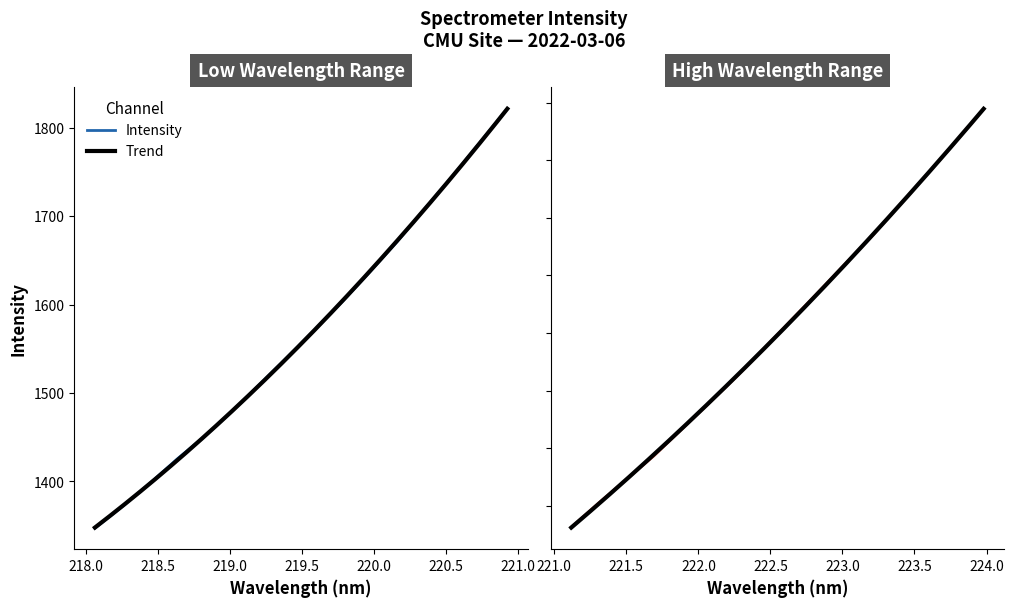

How many data points are less than 1862?

16